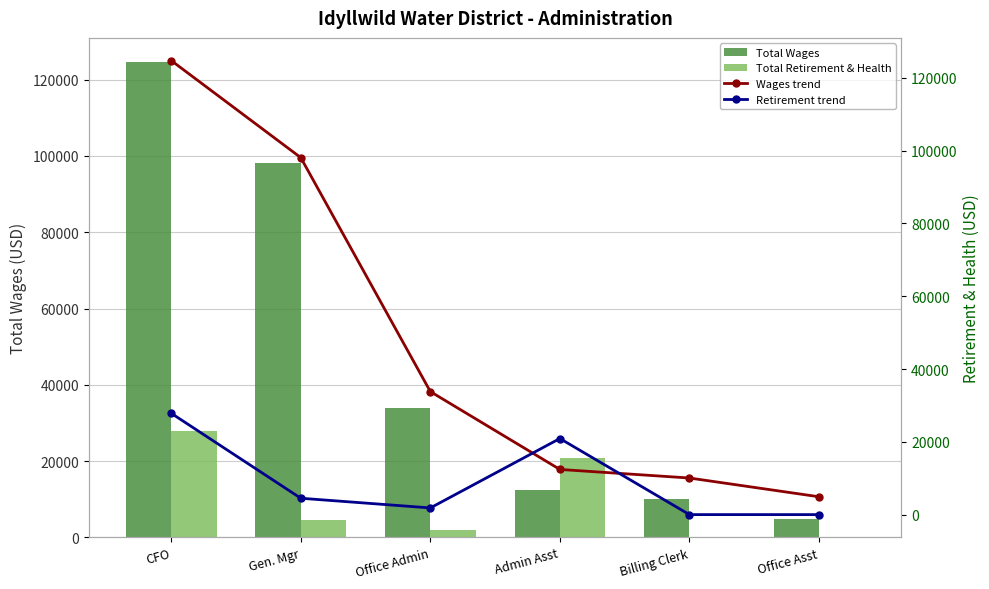

What are all the series names shown in the legend?

Total Wages, Total Retirement & Health, Wages trend, Retirement trend